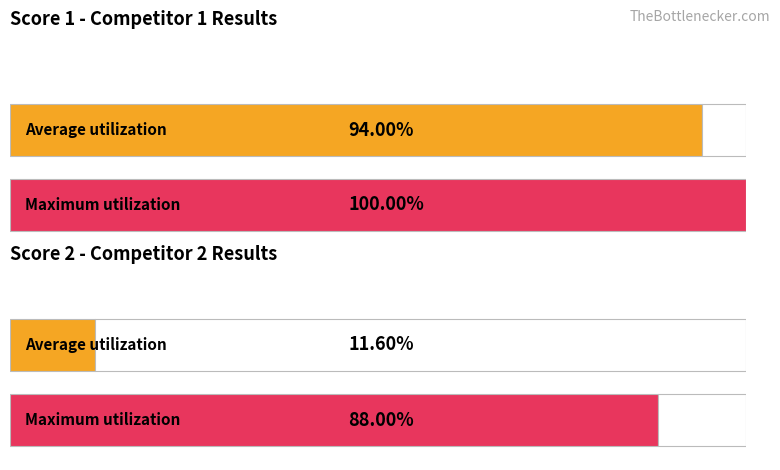

List the series in order of their overall mean, highest first.

Score 1, Score 2